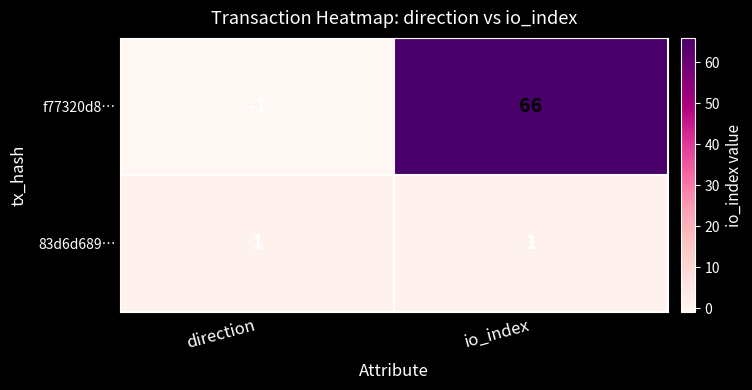

Reading left to right, what are all the values shown in this chart?

f77320d8…: direction=-1	io_index=66
83d6d689…: direction=1	io_index=1